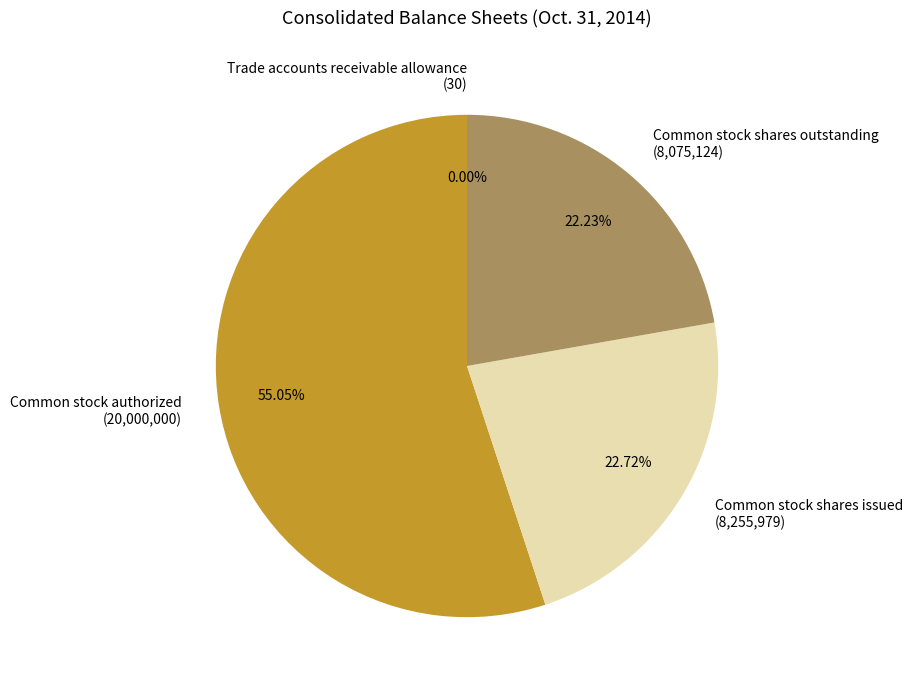

Which slice represents more than half of the pie?

Common stock authorized